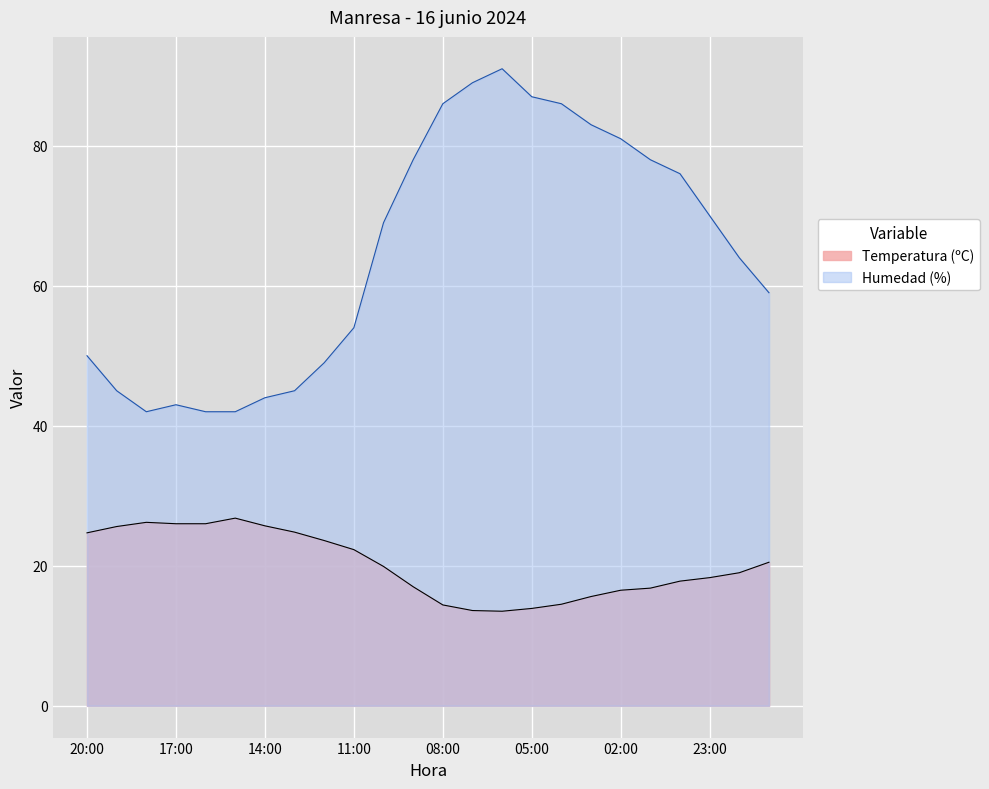

At which label does Humedad (%) first exceed 69?

09:00